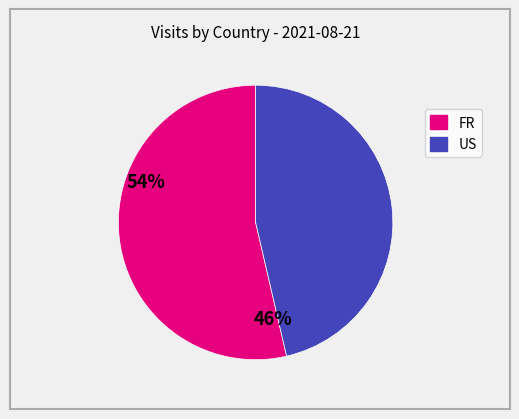

Is there a majority slice in this chart?

Yes